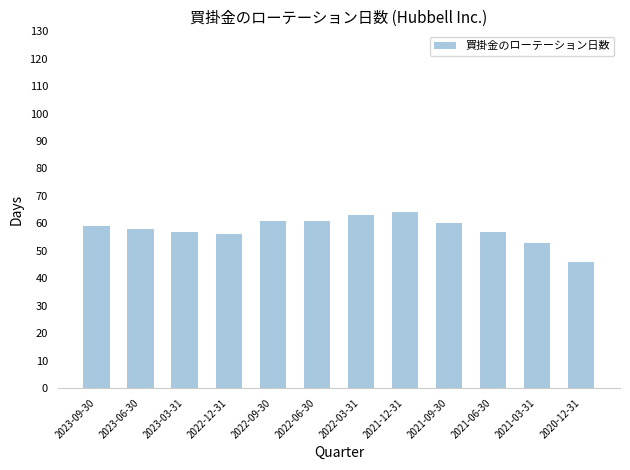

What is the average value?

58